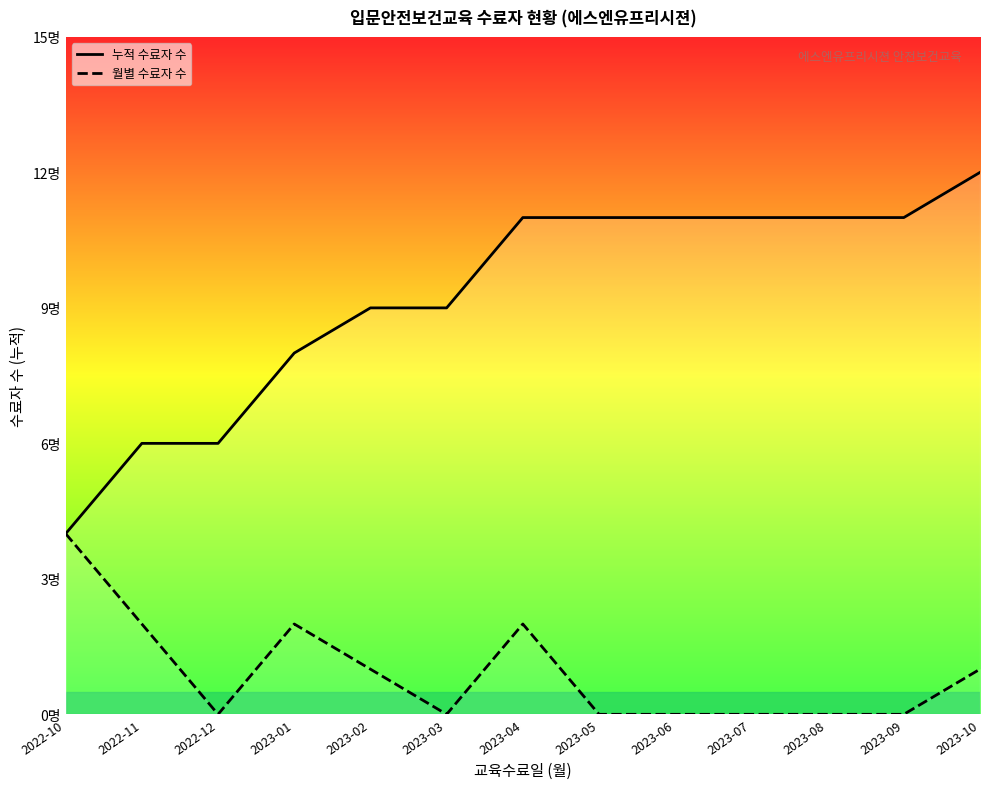

Reading left to right, list all the values displayed in this chart.

누적 수료자 수: 2022-10=4	2022-11=6	2022-12=6	2023-01=8	2023-02=9	2023-03=9	2023-04=11	2023-05=11	2023-06=11	2023-07=11	2023-08=11	2023-09=11	2023-10=12
월별 수료자 수: 2022-10=4	2022-11=2	2022-12=0	2023-01=2	2023-02=1	2023-03=0	2023-04=2	2023-05=0	2023-06=0	2023-07=0	2023-08=0	2023-09=0	2023-10=1